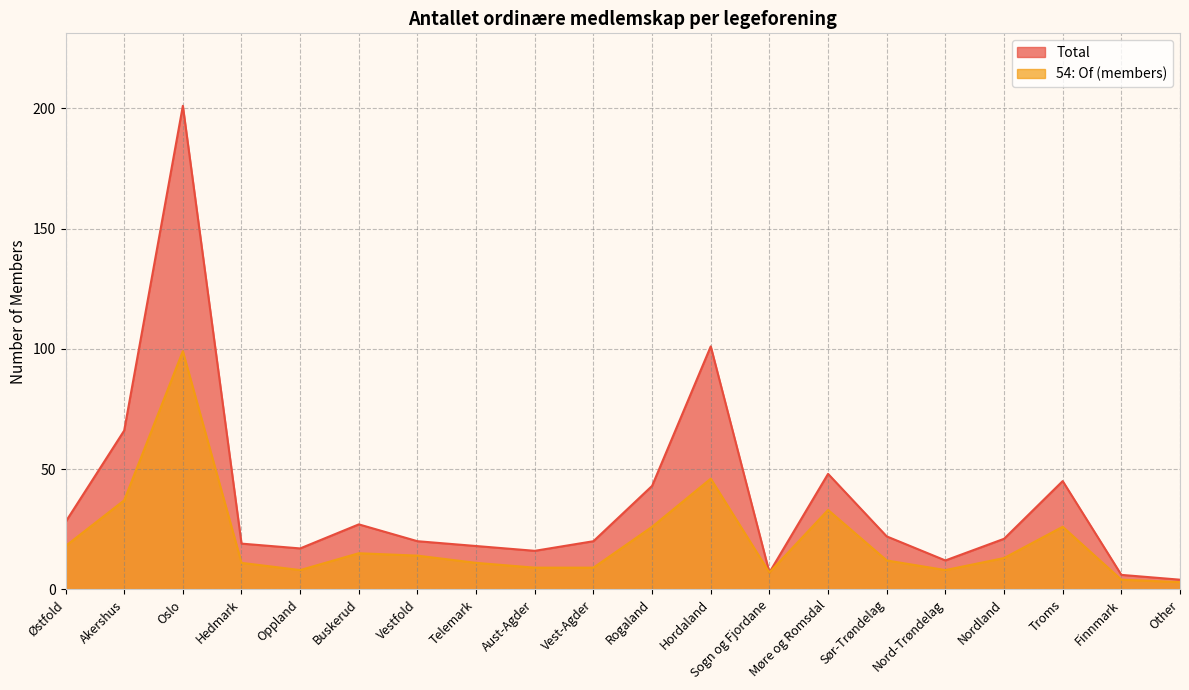

Is the value of 54: Of (members) at Aust-Agder greater than the value of Total at Akershus?

No